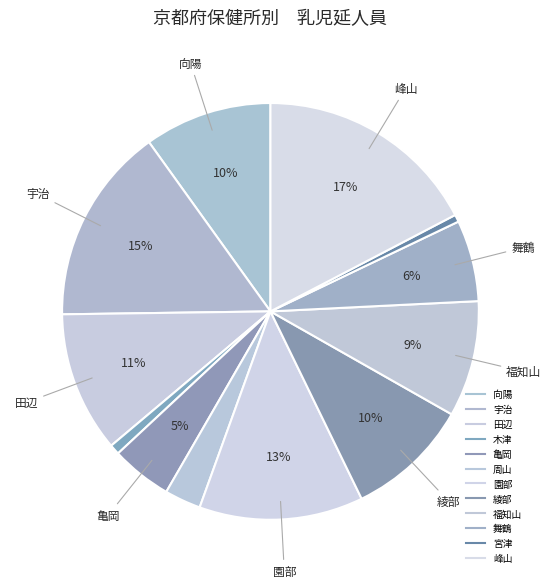

The 周山 slice represents 15% of the pie. True or false?

False